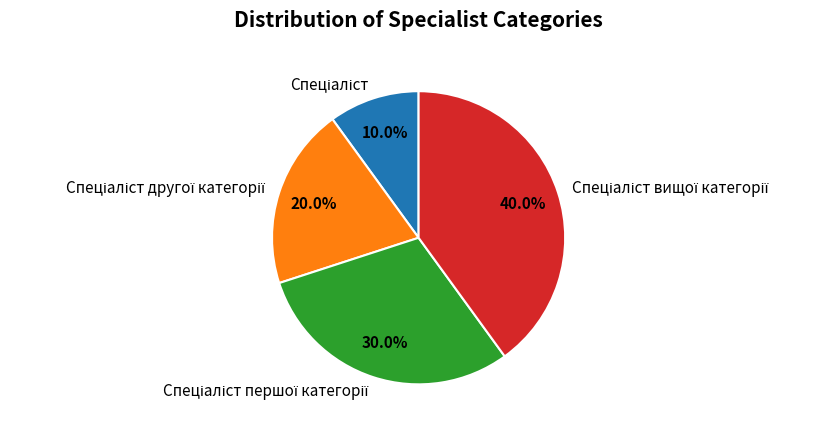

Is there any slice that represents more than half of the pie?

No